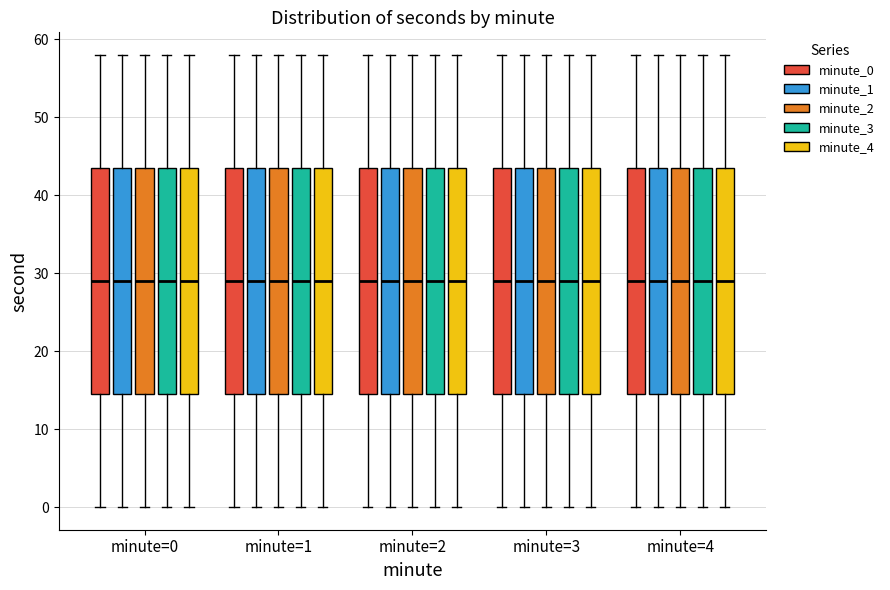

Where does the lower whisker of the box for minute=3 (minute_3) end on the y-axis? The values are not printed on the chart, so give them approximately, as read against the axis.

0